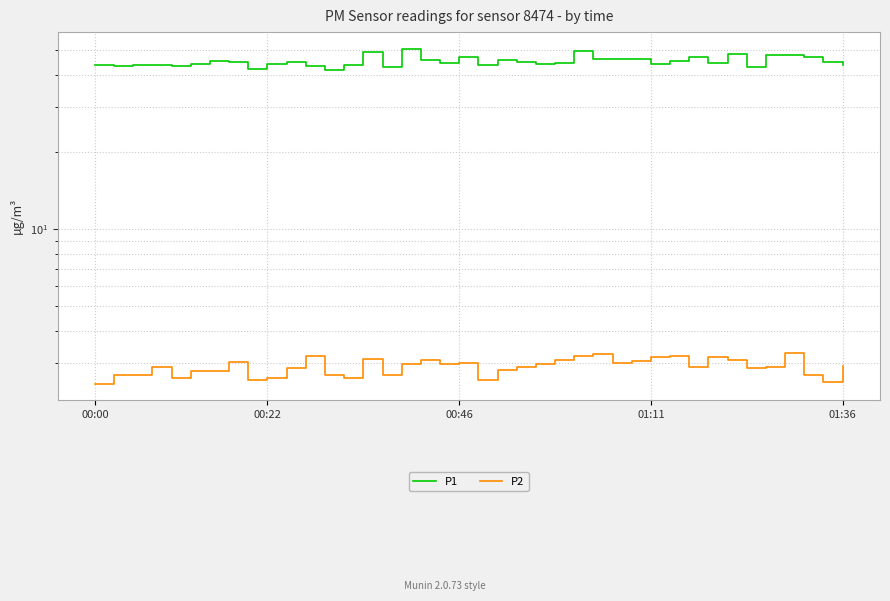

Where does the P1 series first go above 44?

5